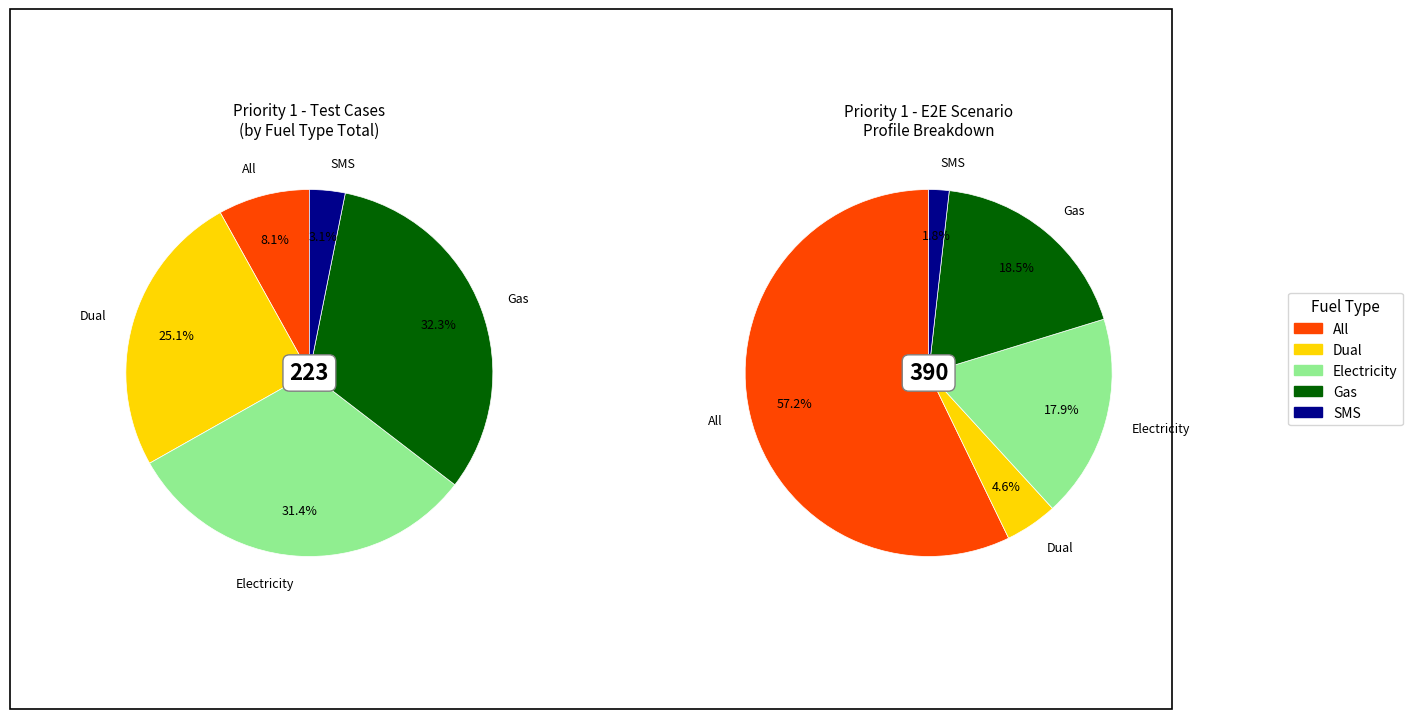

To the nearest percent, what is the combined percentage of Gas and SMS?

20%